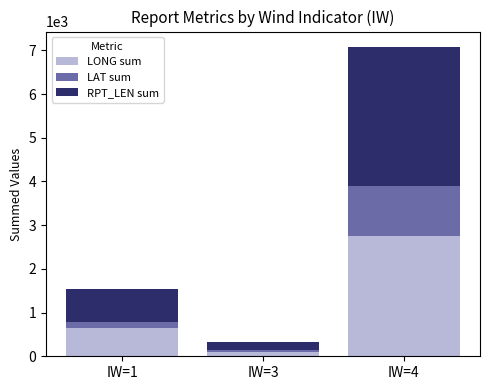

What is the highest value of the LONG sum series?

2756.0